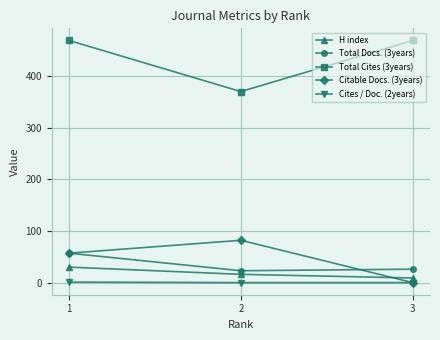

How many categories are shown in the chart?

3